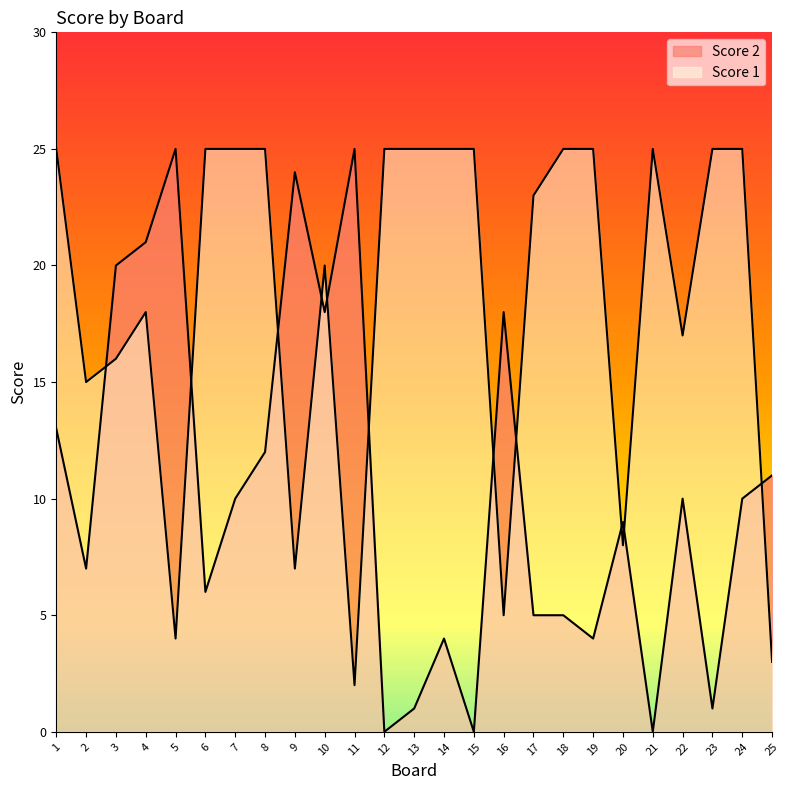

What is the average value of the Score 2 series?

10